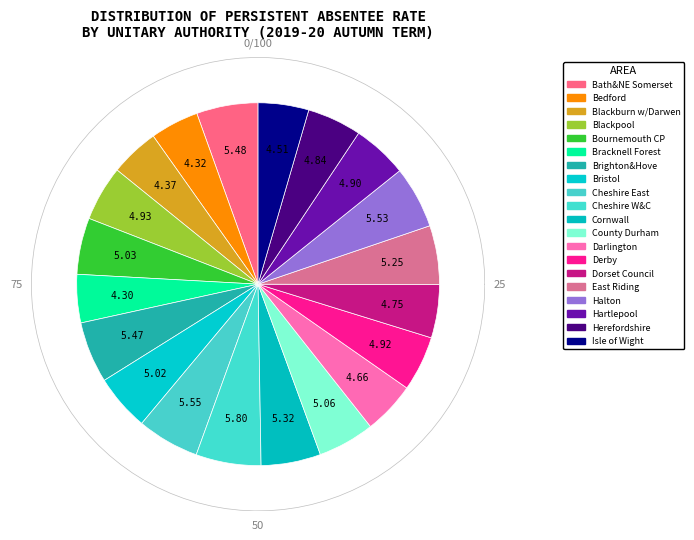

How many segments does this pie chart have?

20